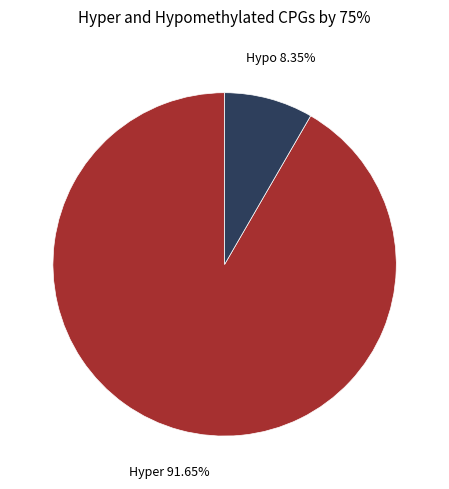

Does any single category account for the majority?

Yes